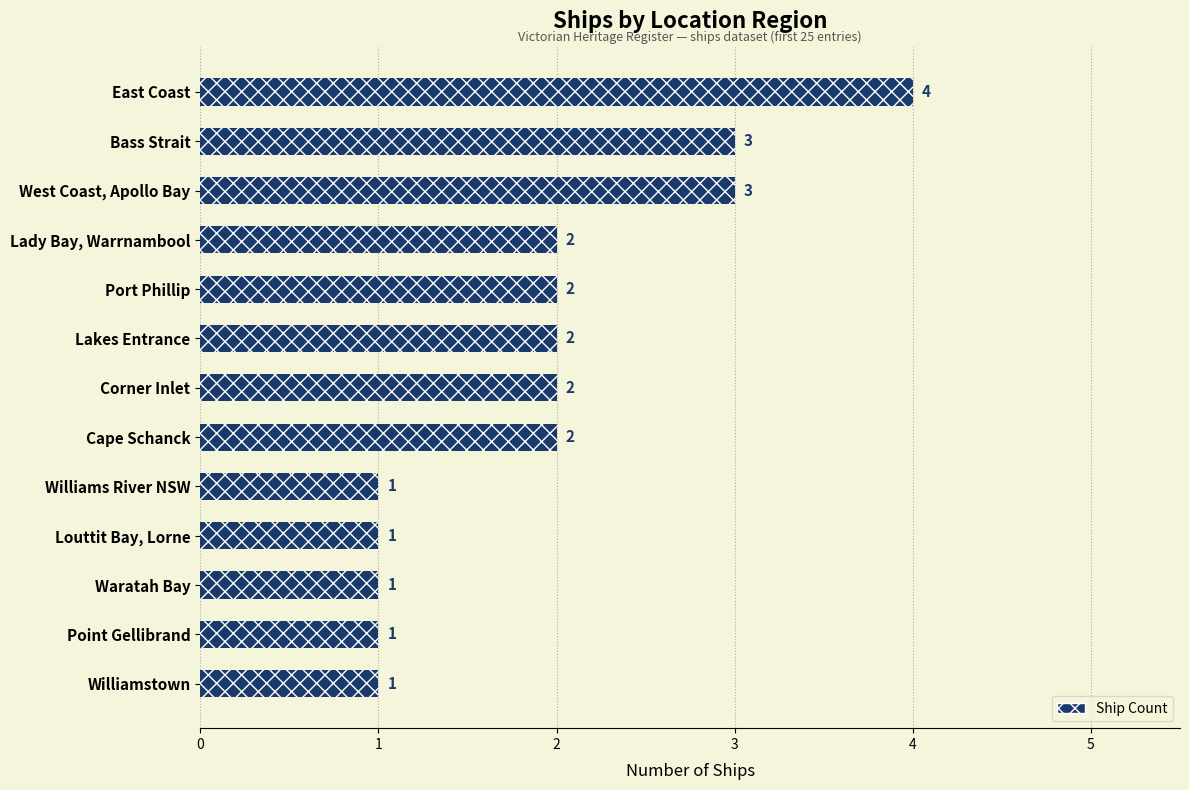

What is the greatest value displayed?

4